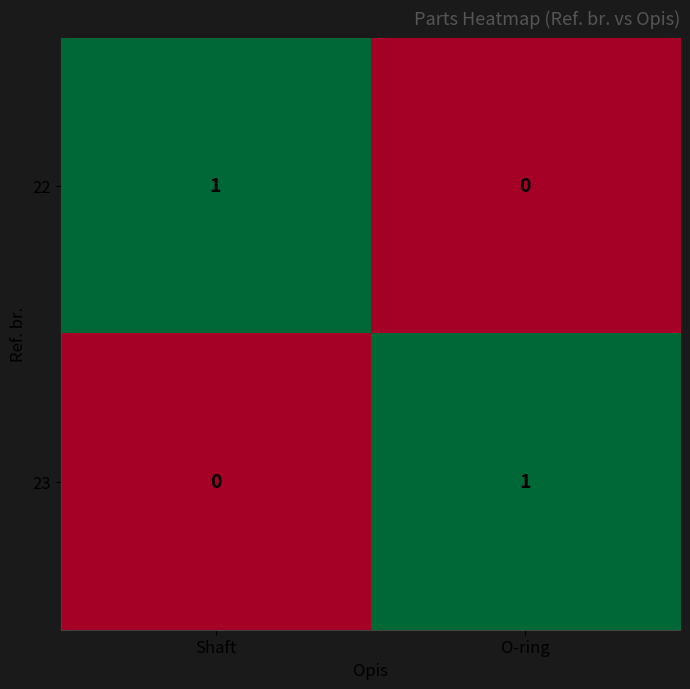

The value of 23 at O-ring is 1. True or false?

True